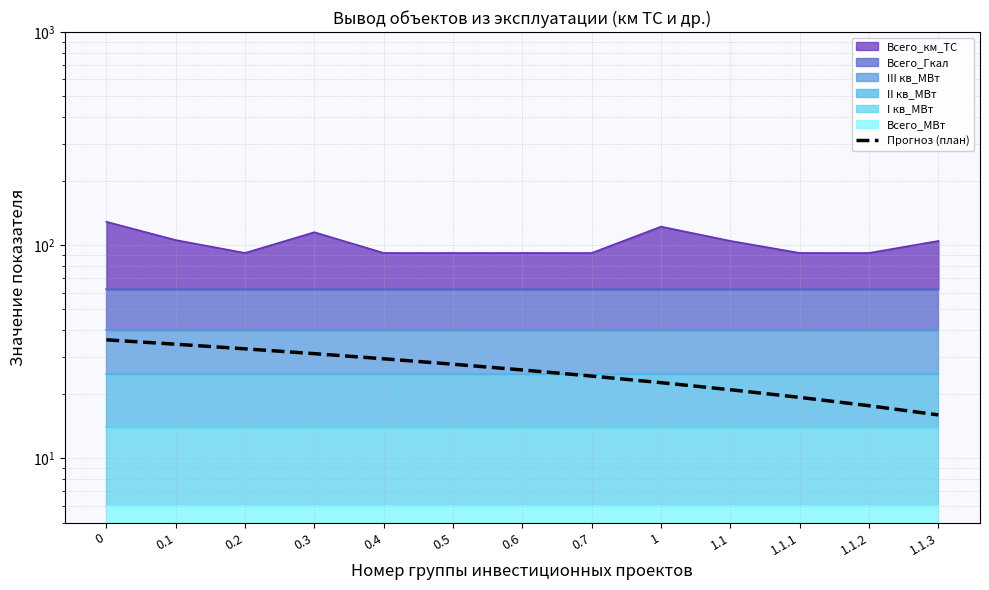

Reading left to right, transcribe all the data shown in this chart.

0=36.0	0.1=34.3	0.2=32.7	0.3=31.0	0.4=29.3	0.5=27.7	0.6=26.0	0.7=24.3	1=22.7	1.1=21.0	1.1.1=19.3	1.1.2=17.7	1.1.3=16.0